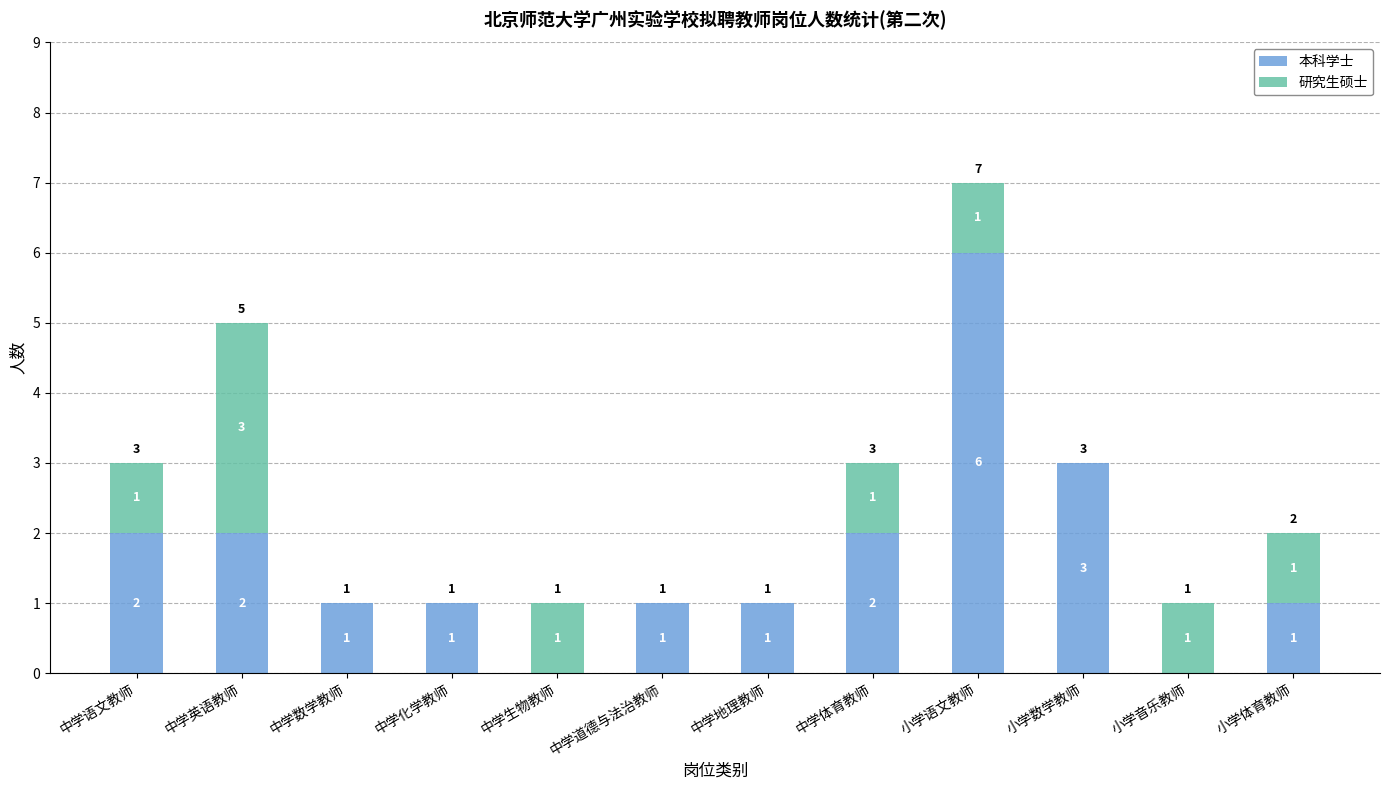

At which category is the sum across all series the highest?

小学语文教师